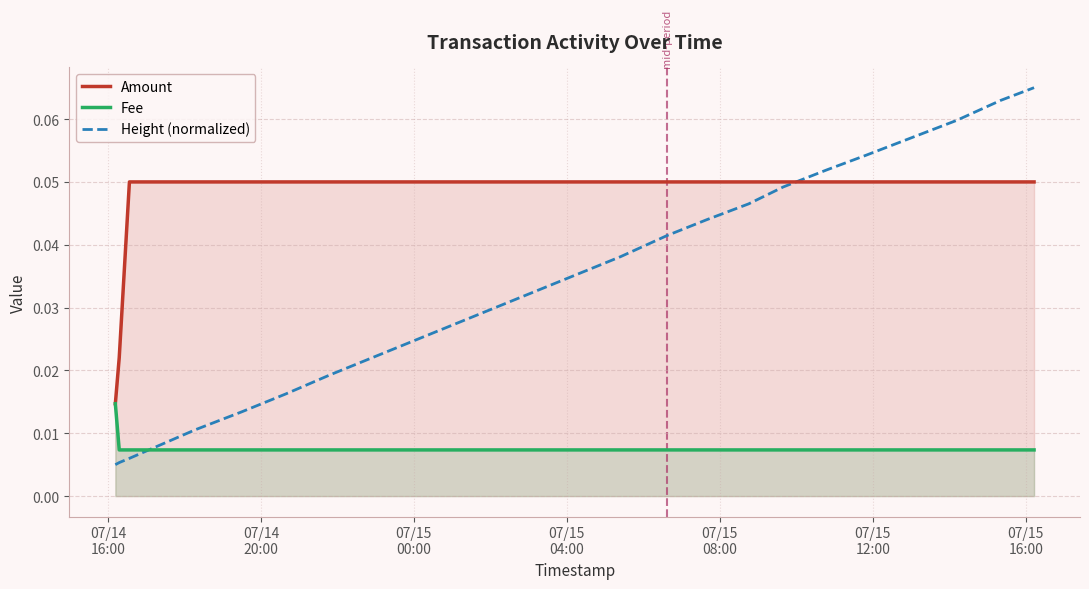

Which series has the largest range (max minus min)?

Height (normalized)